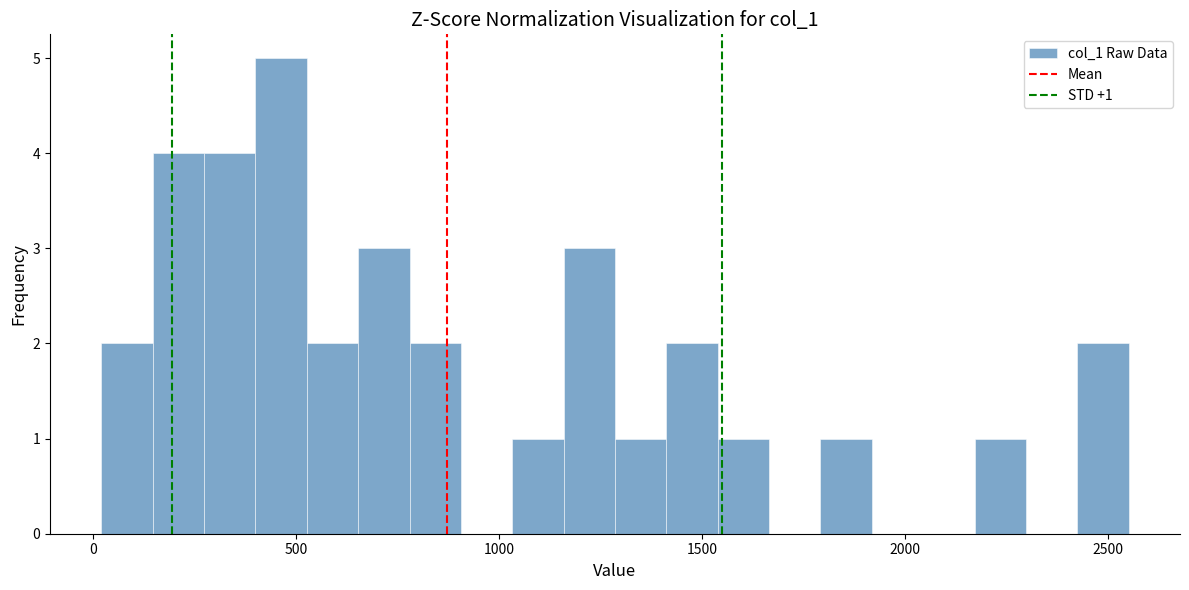

Read against the x-axis, roughly where is the centre of the tallest bar?

450